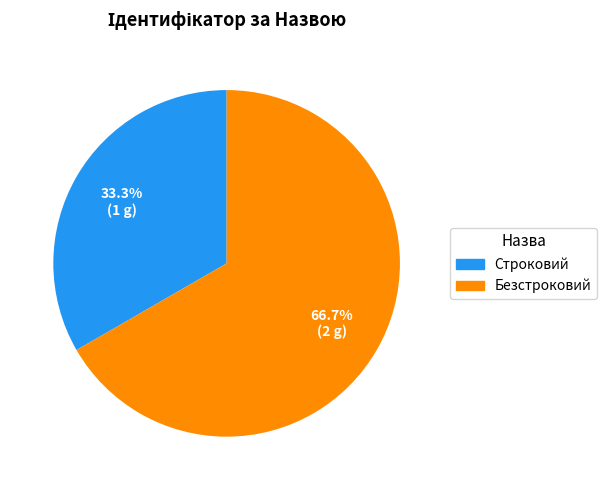

Approximately how many times larger is the value at Безстроковий compared to Строковий?

2.0